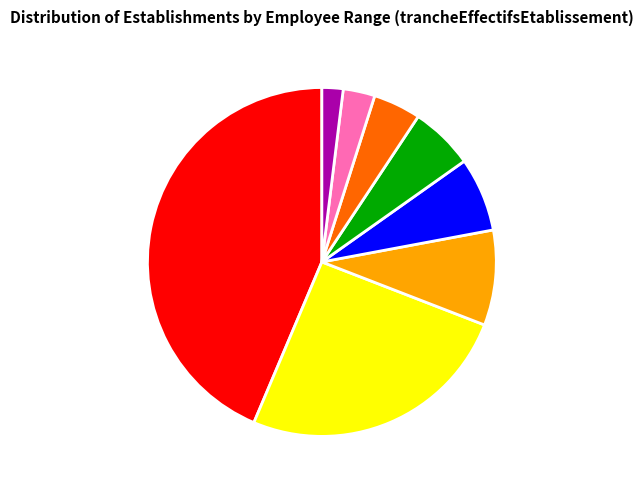

True or false: 03 accounts for 4% of the total.

True